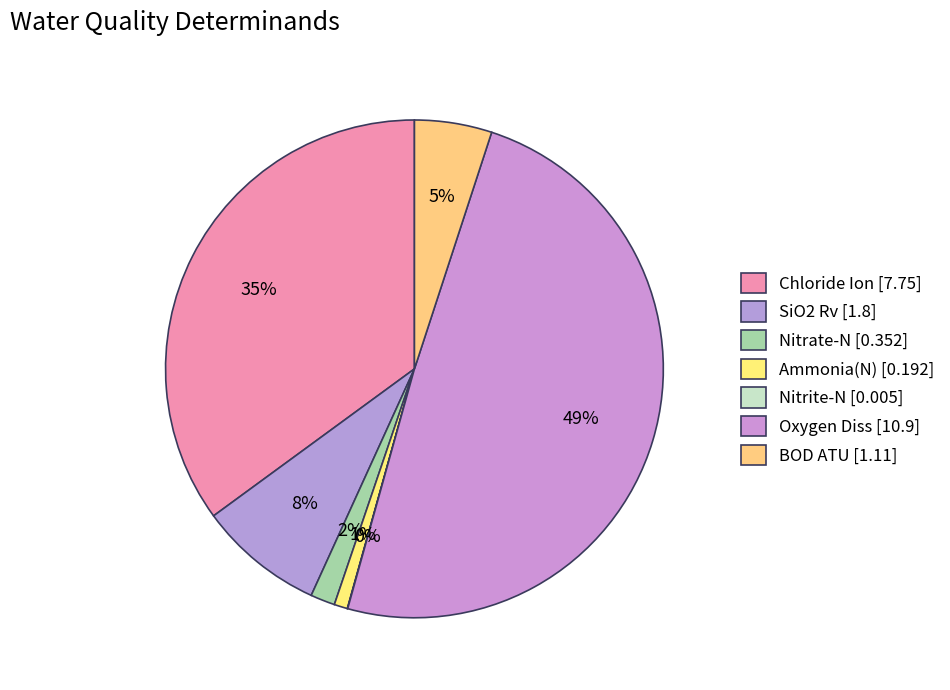

How many segments does this pie chart have?

7